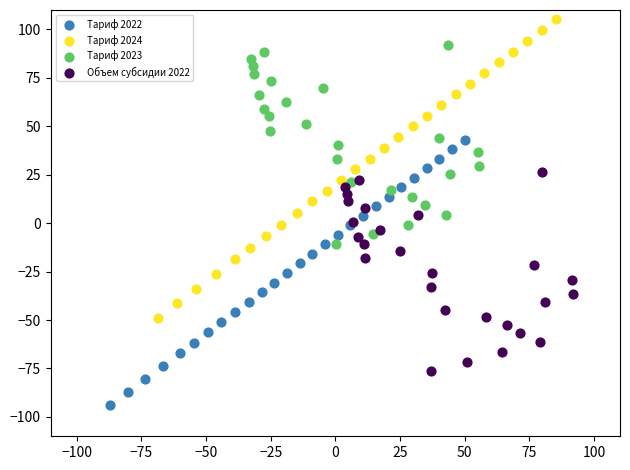

Which series has the largest Y range (max minus min)?

Тариф 2024